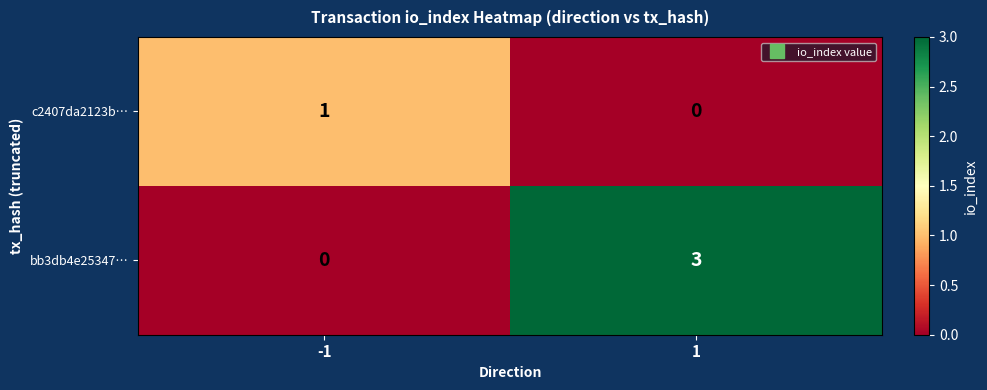

How many data points in bb3db4e25347… are less than 3?

1